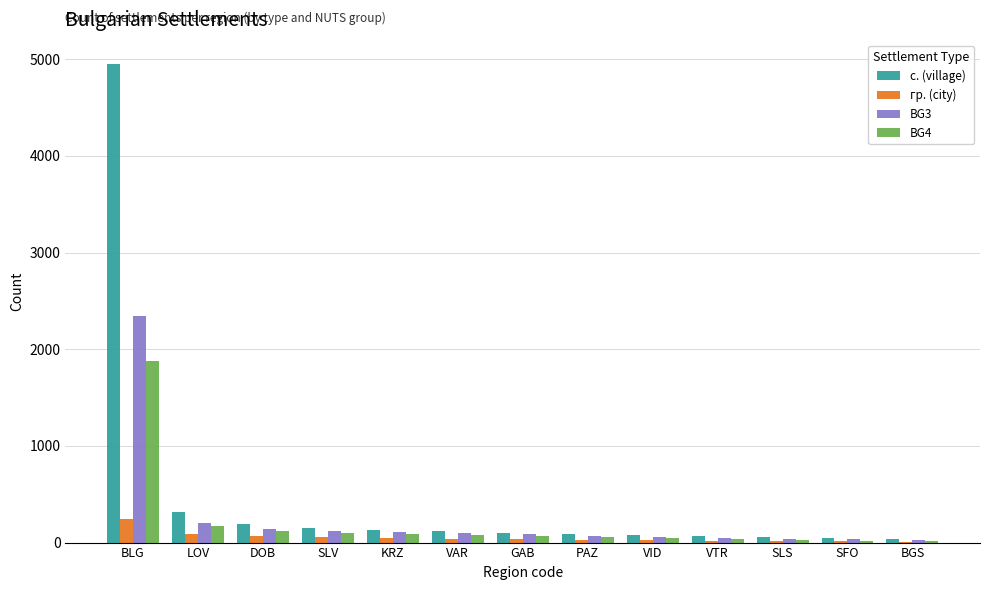

Which label corresponds to the largest value in the chart?

BLG